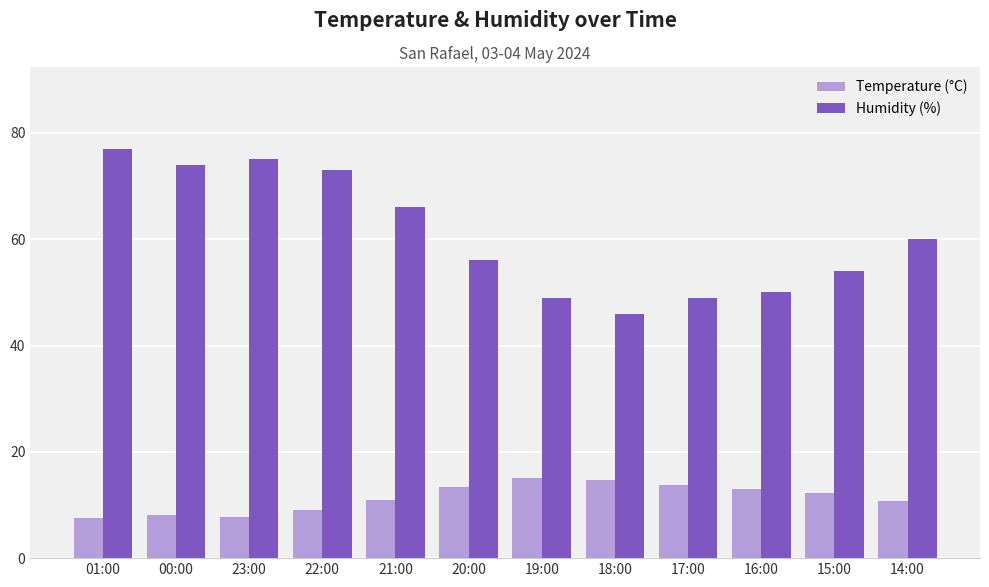

The Humidity (%) series shows 73.0 at 22:00. True or false?

True